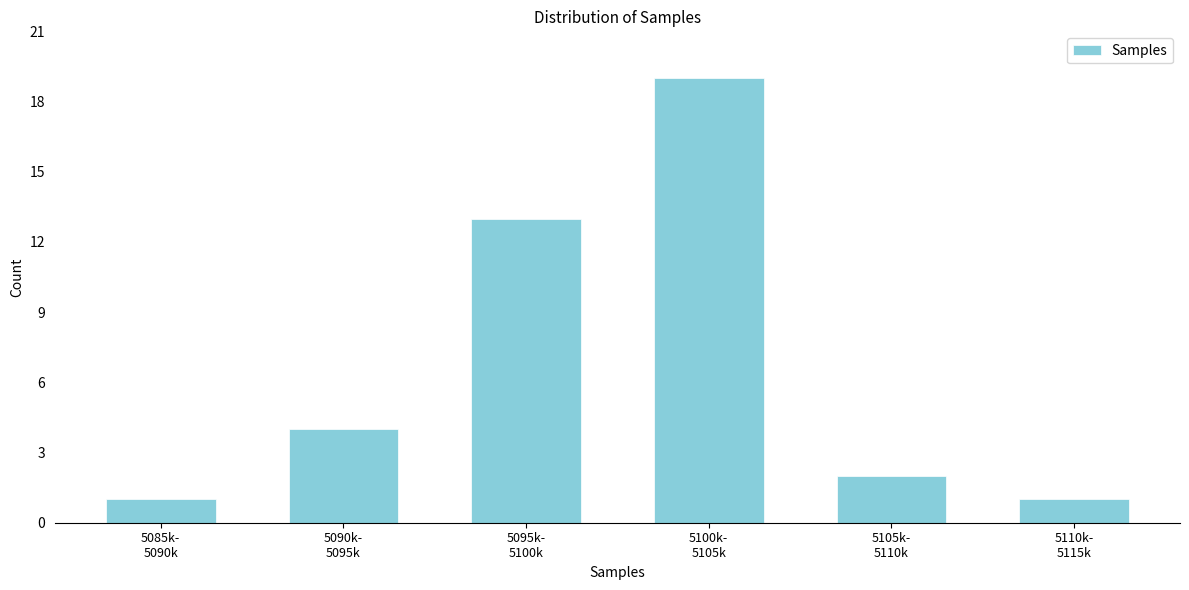

Reading left to right, list all the values displayed in this chart.

1	4	13	19	2	1